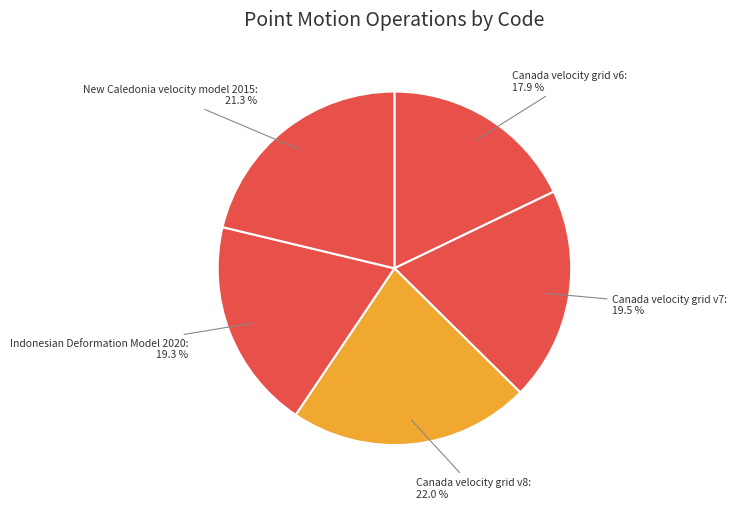

Is Canada velocity grid v8 the majority of the pie?

No